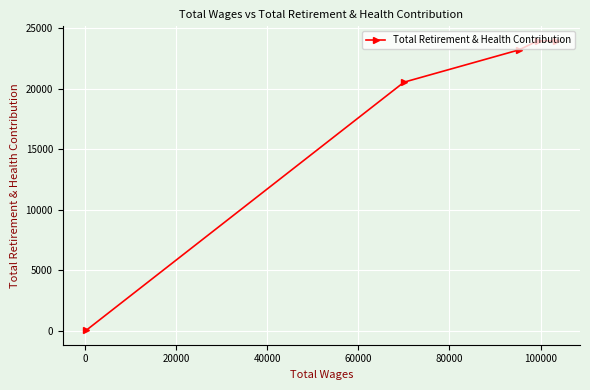

What is the difference between the second highest and second lowest values?

3417